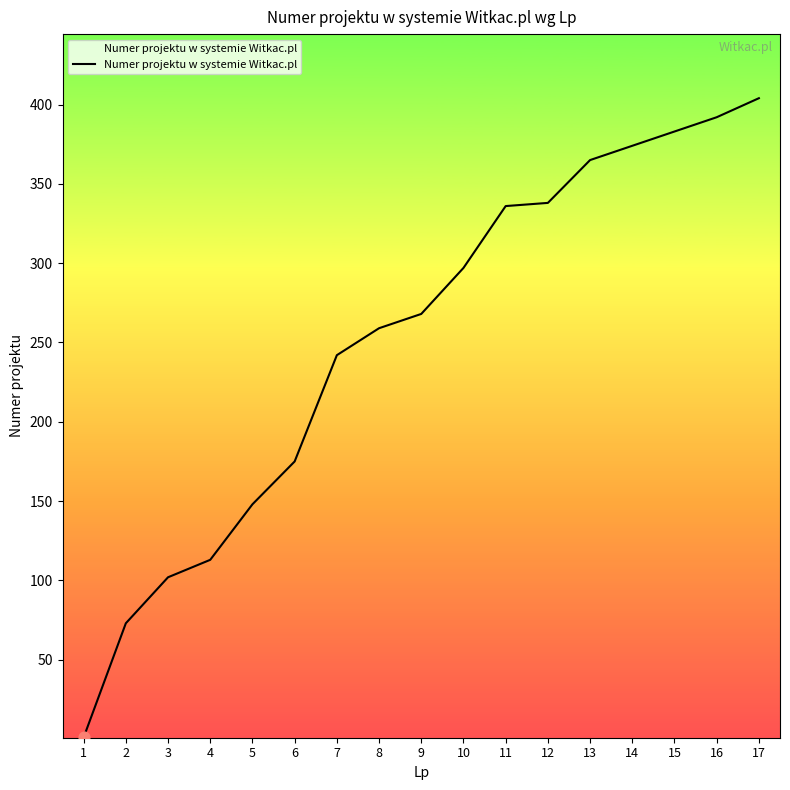

What is the change in value from 1 to 12?

+337